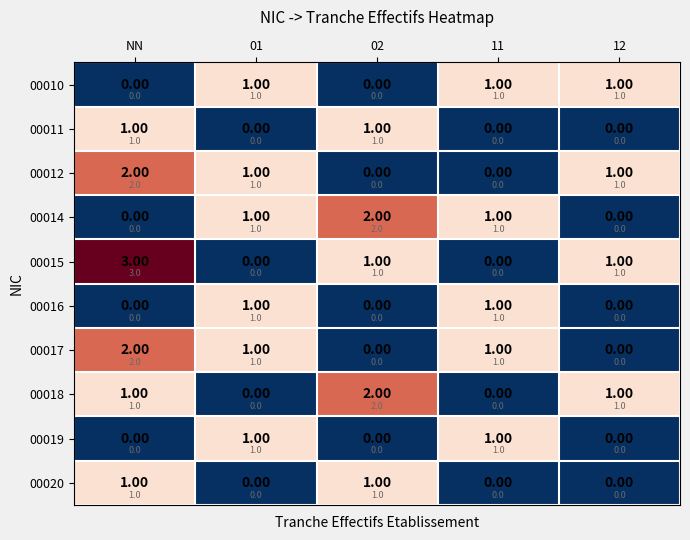

What is the total value across all series at NN?

10